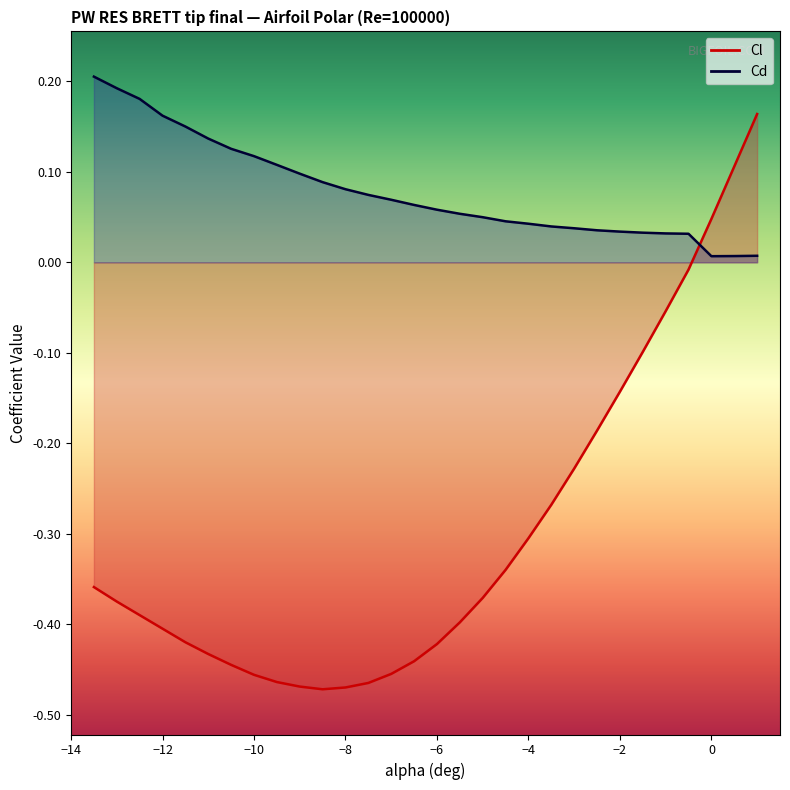

Does the chart have visible grid lines?

No